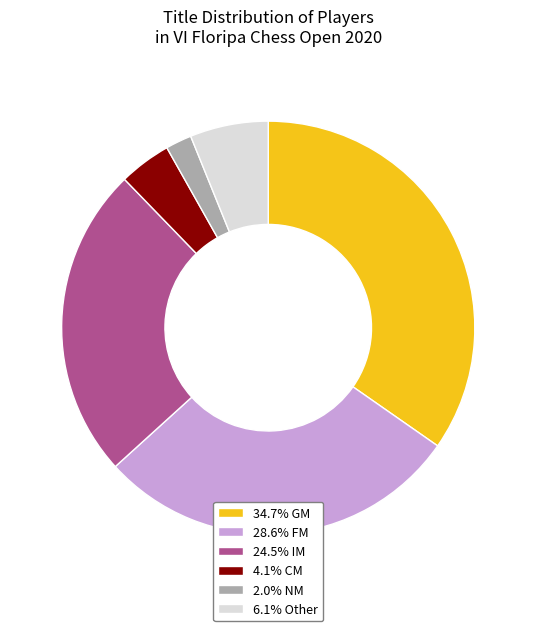

Approximately how many times larger is the value at 34.7% GM compared to 2.0% NM?

17.0